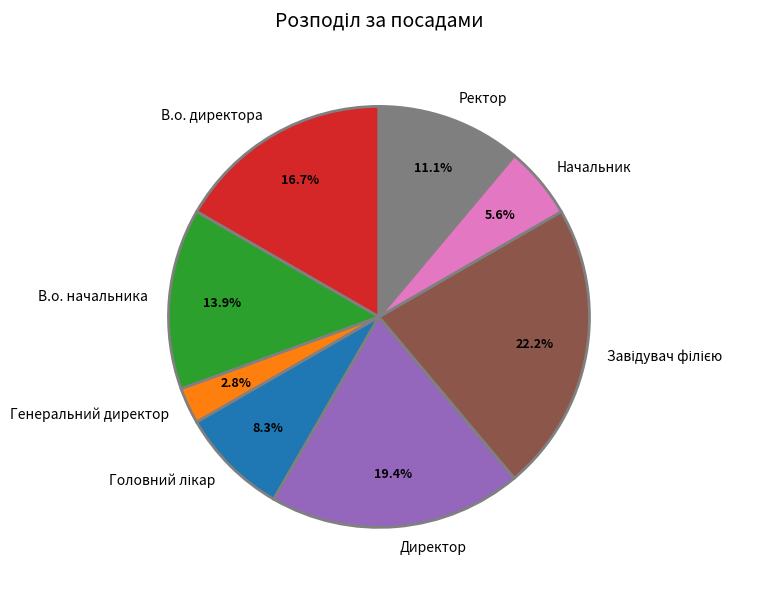

How many segments does this pie chart have?

8